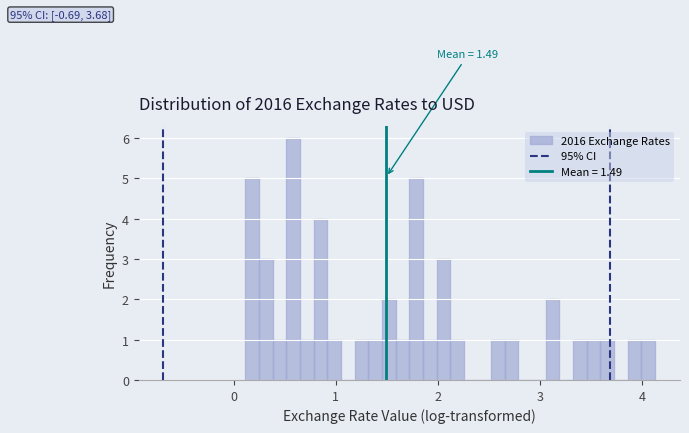

Around what value on the x-axis is the tallest bar? Give the approximate position of its centre, as read against the axis.

0.6